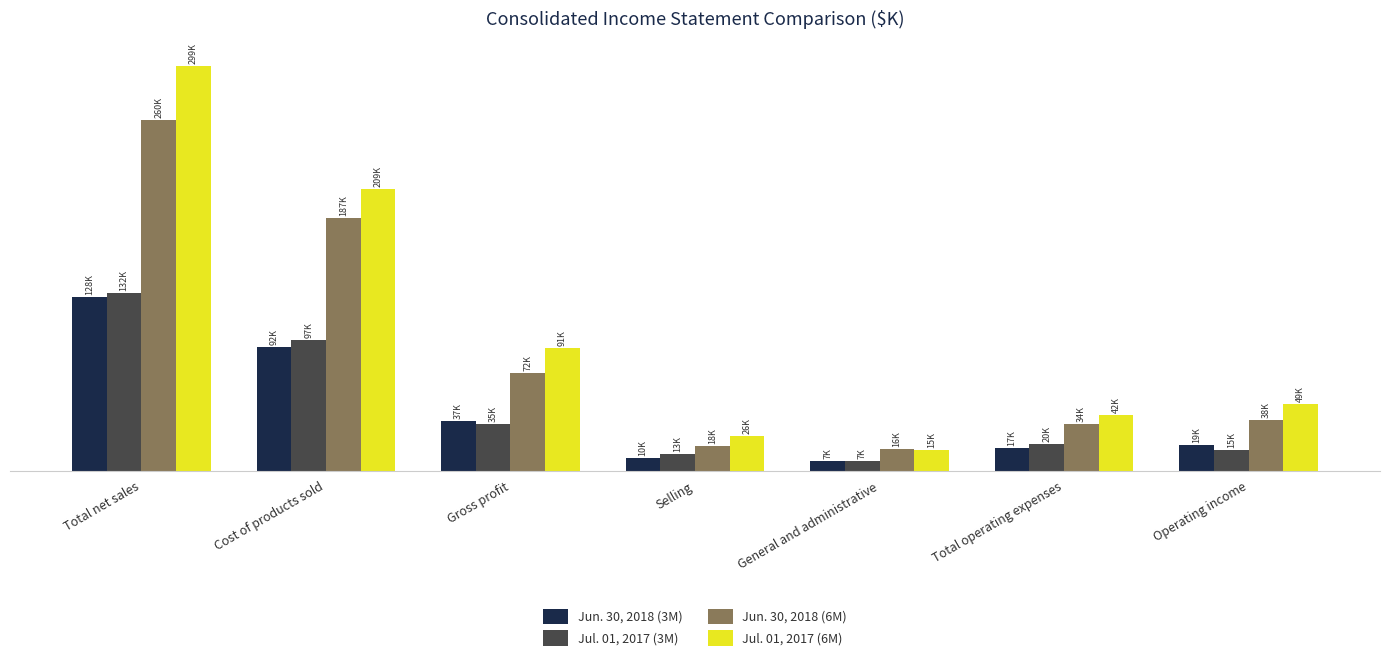

What is the label of the 2nd bar from the left?

Cost of products sold